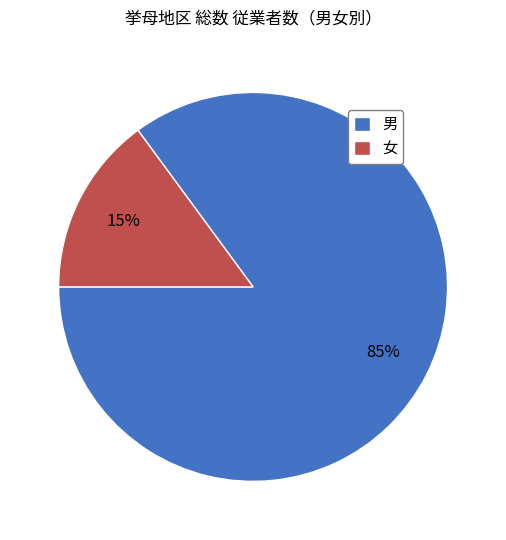

Is there a majority slice in this chart?

Yes